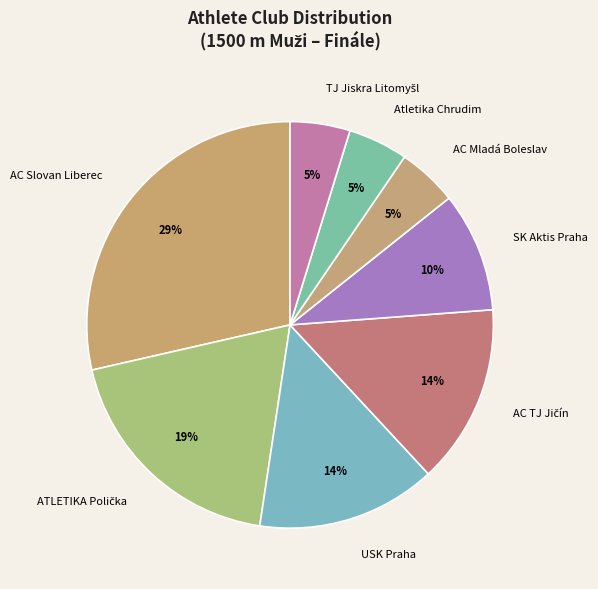

Is SK Aktis Praha the majority of the pie?

No